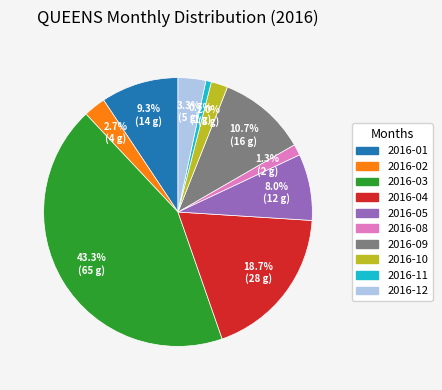

Is there a majority slice in this chart?

No